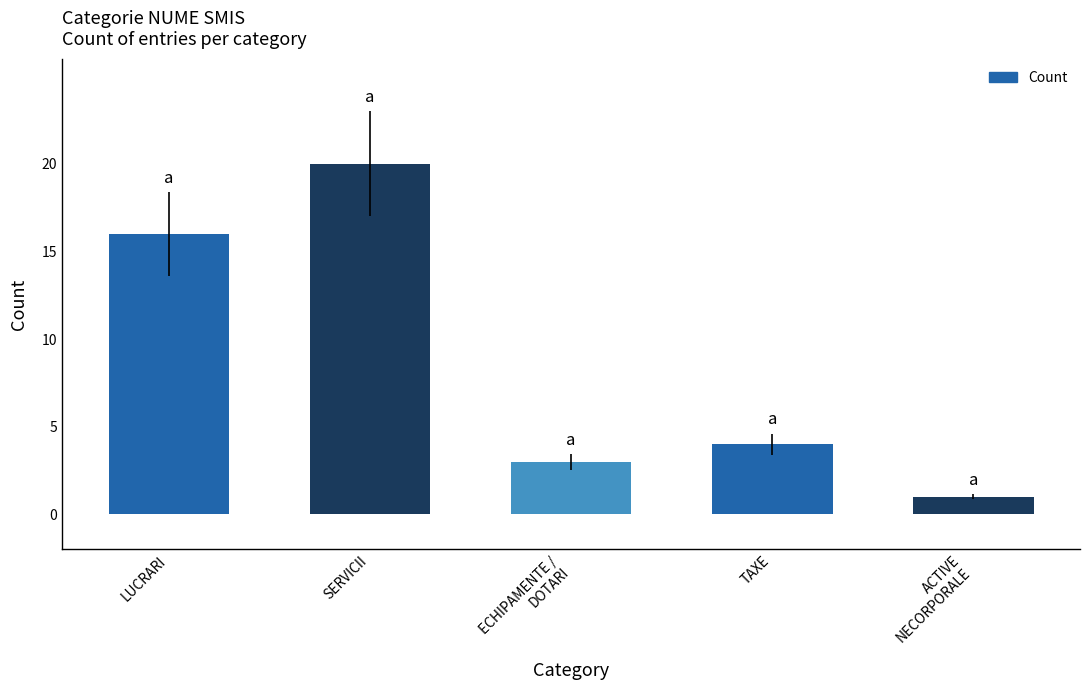

Between ECHIPAMENTE /
DOTARI and TAXE, which is larger?

TAXE